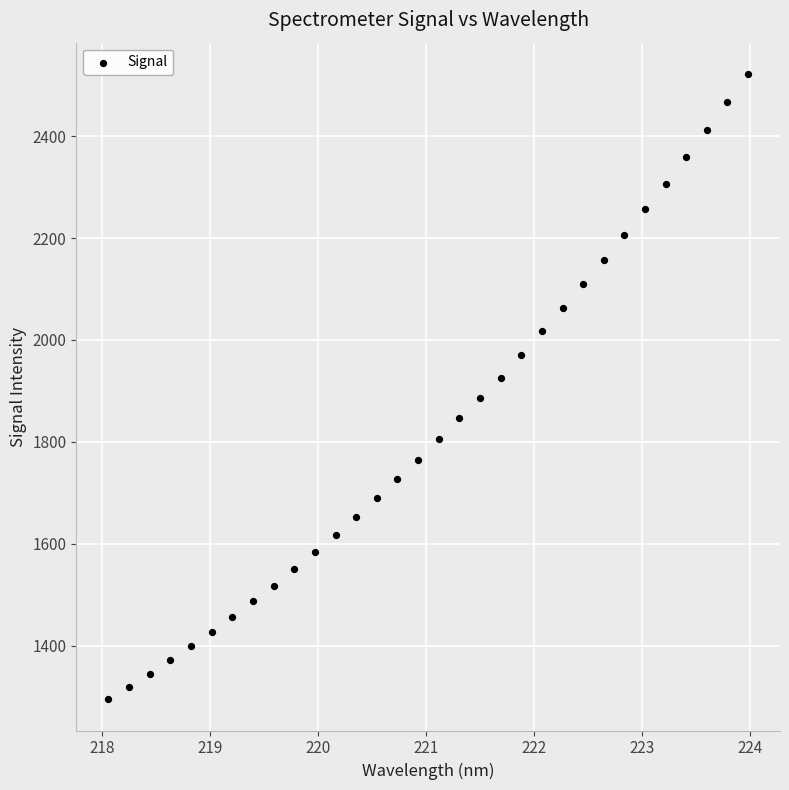

What is the range of X values (max minus min)?

5.9